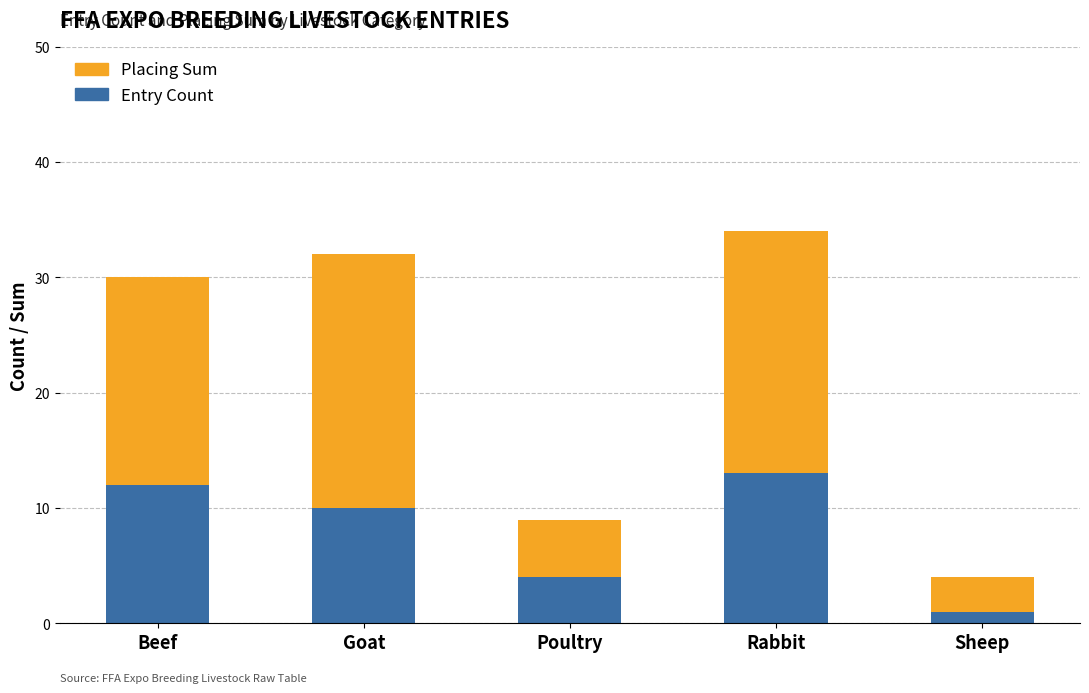

What is the difference between the maximum and minimum values in the Entry Count series?

12